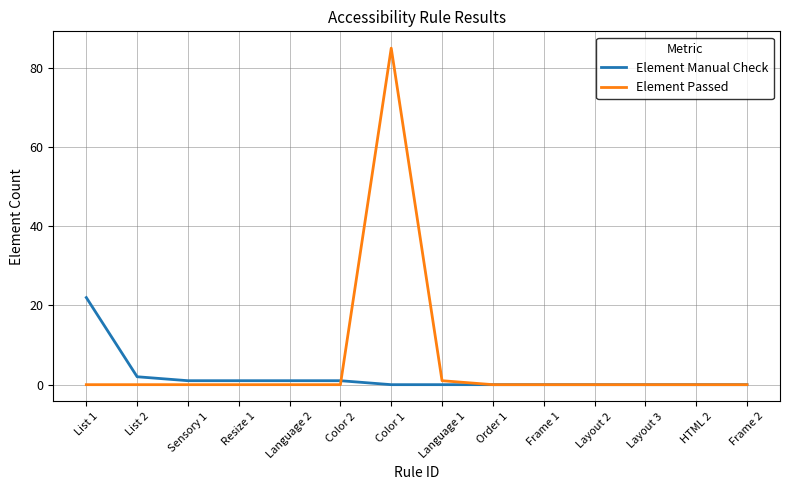

The Element Passed series shows 0 at Layout 2. True or false?

True